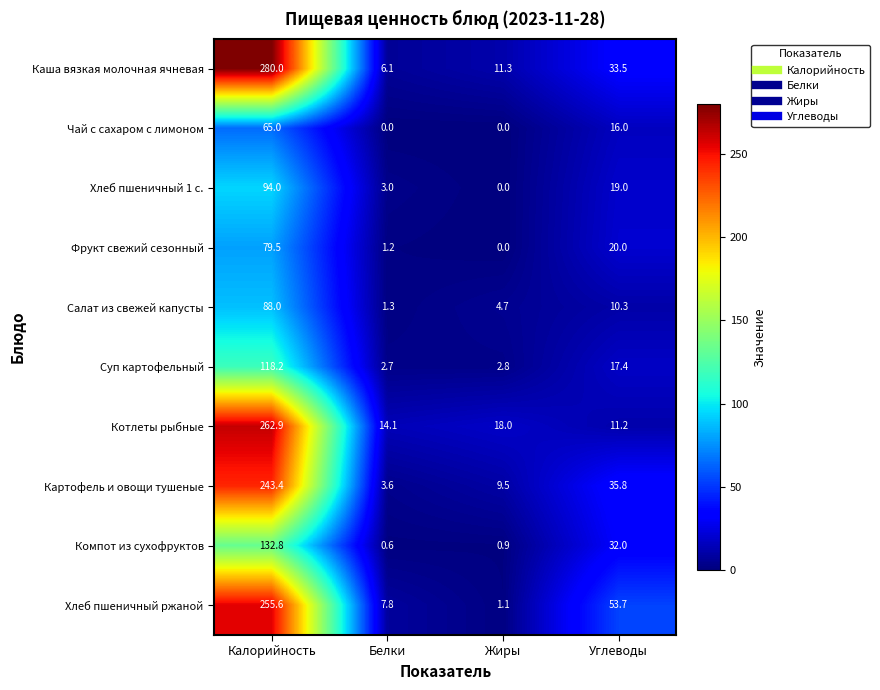

At which category is the sum across all series the highest?

Калорийность